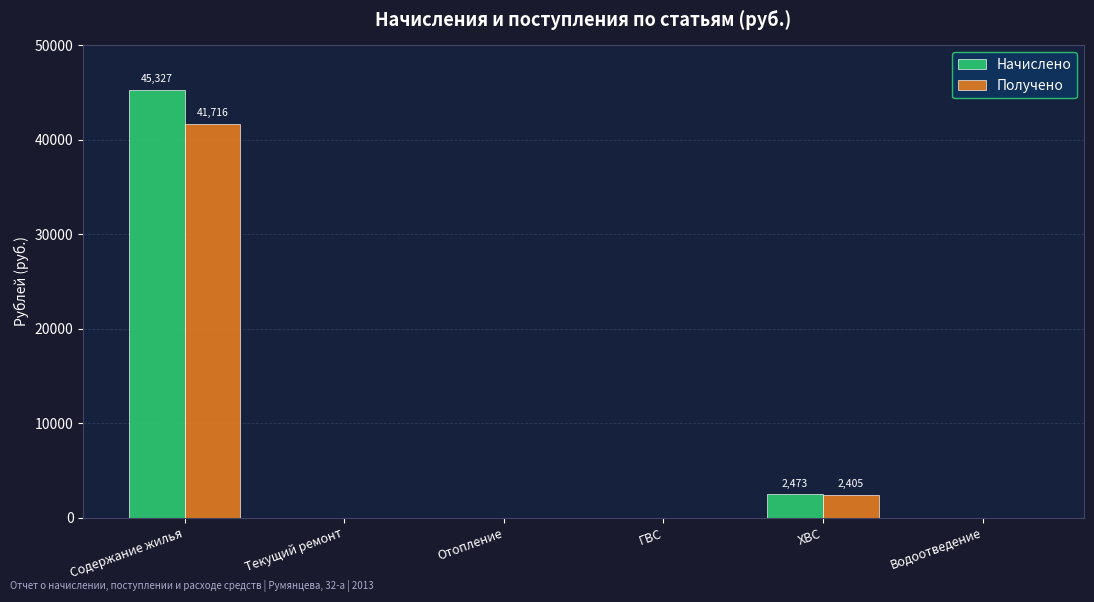

Count the number of categories in the chart.

6